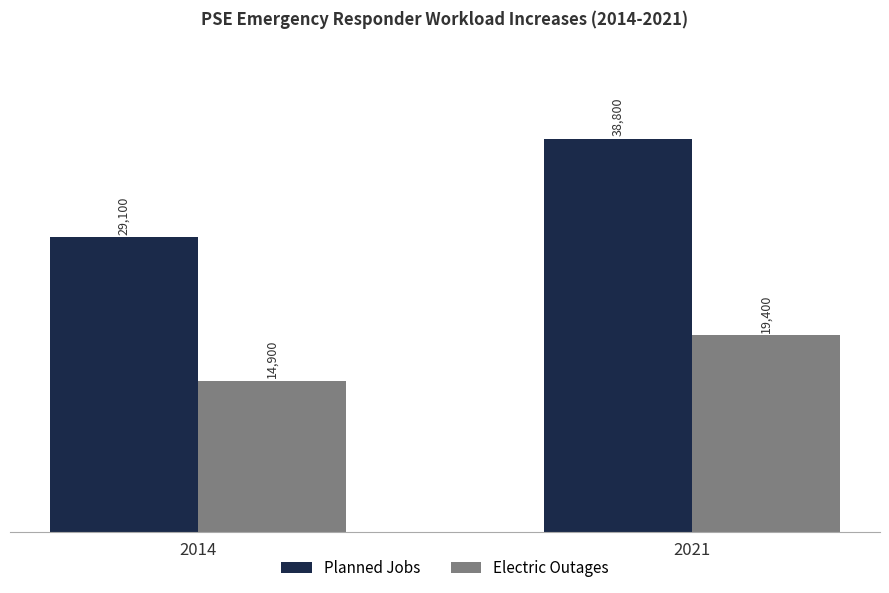

Reading left to right, list all the values displayed in this chart.

Planned Jobs: 29100	38800
Electric Outages: 14900	19400